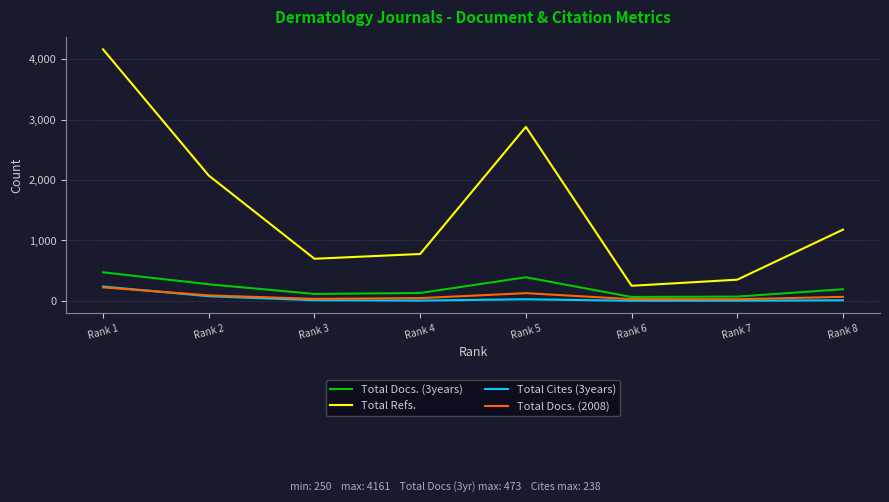

Which series has the largest total across all categories?

Total Refs.